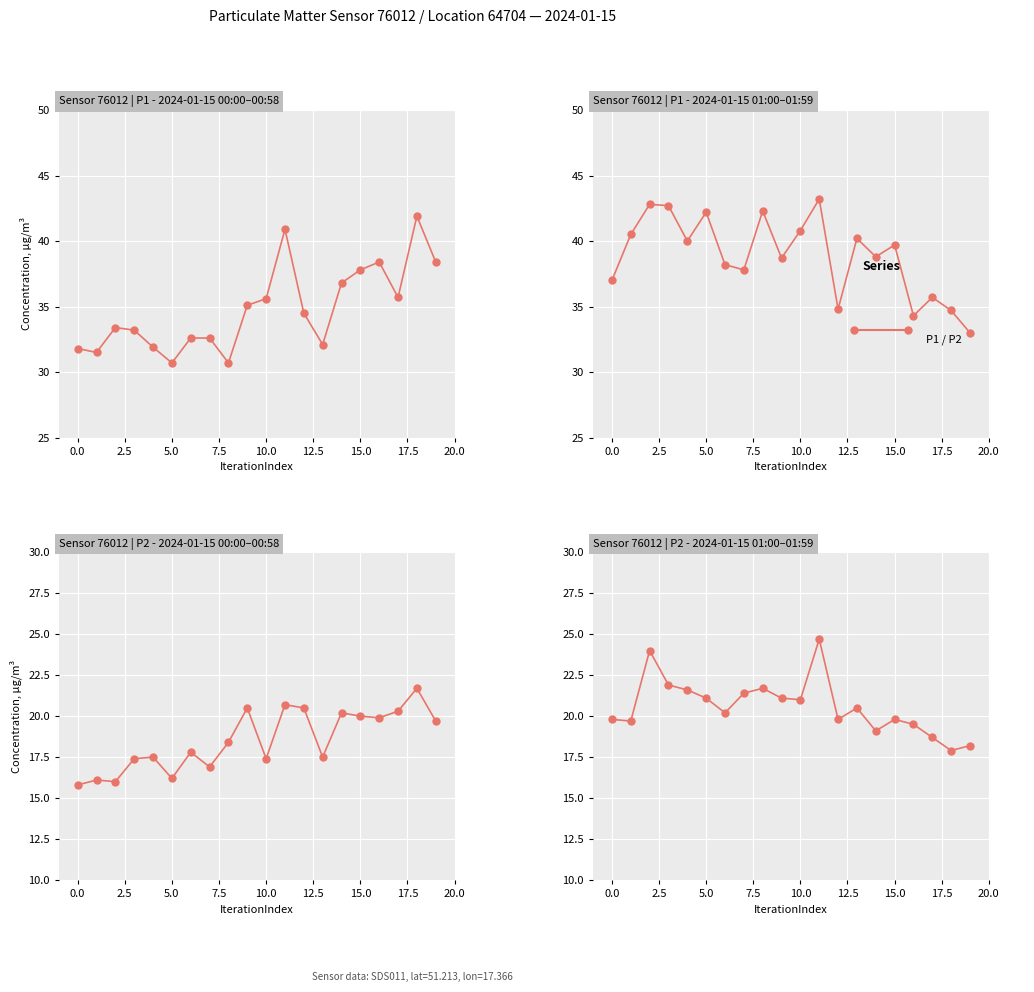

The P2 series shows 18.2 at 19. True or false?

True